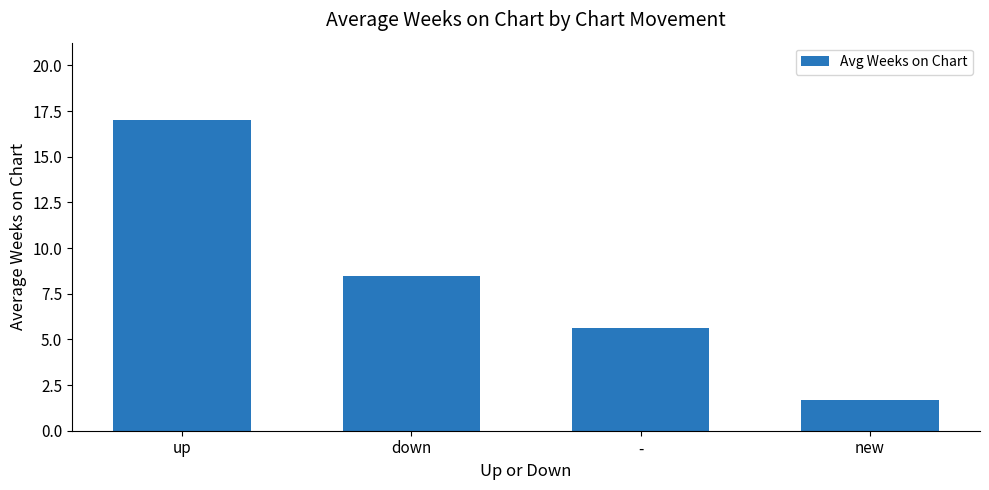

Where does the data first go above 8?

up